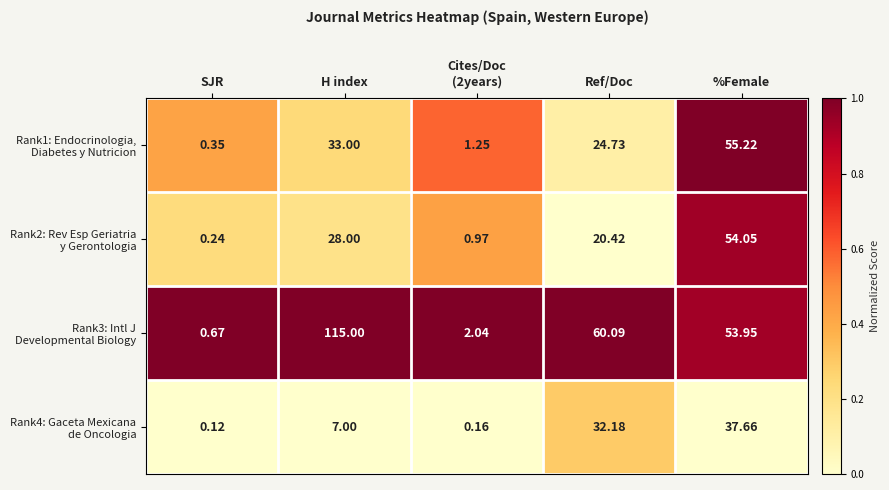

Which label corresponds to the smallest value in the chart?

SJR